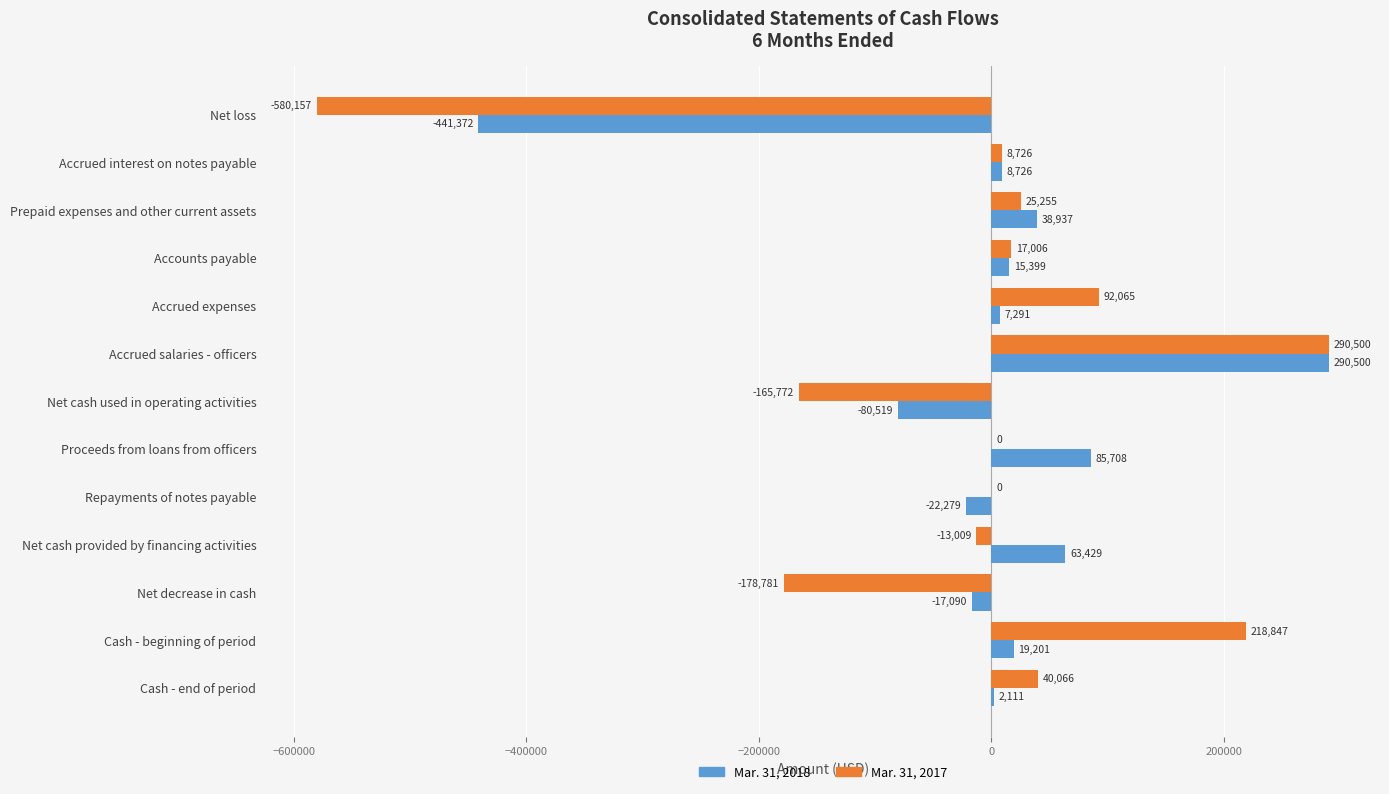

What is the sum of the Mar. 31, 2017 values at Accrued expenses and Prepaid expenses and other current assets?

117320